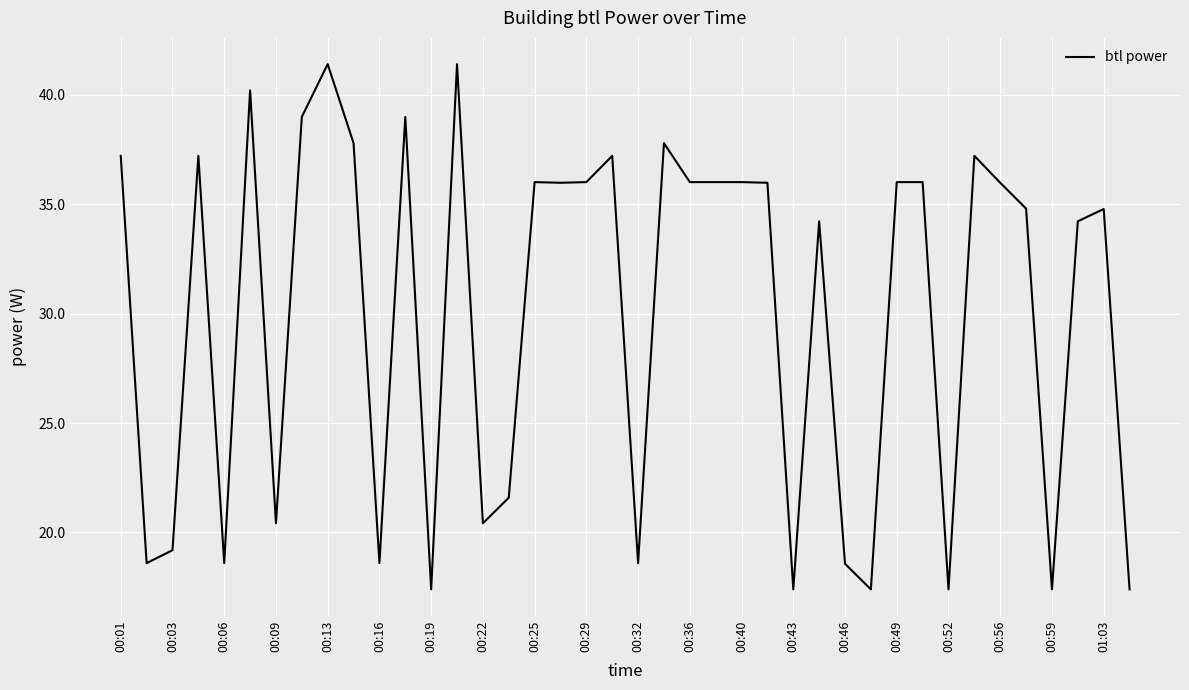

What is the greatest value displayed?

41.4